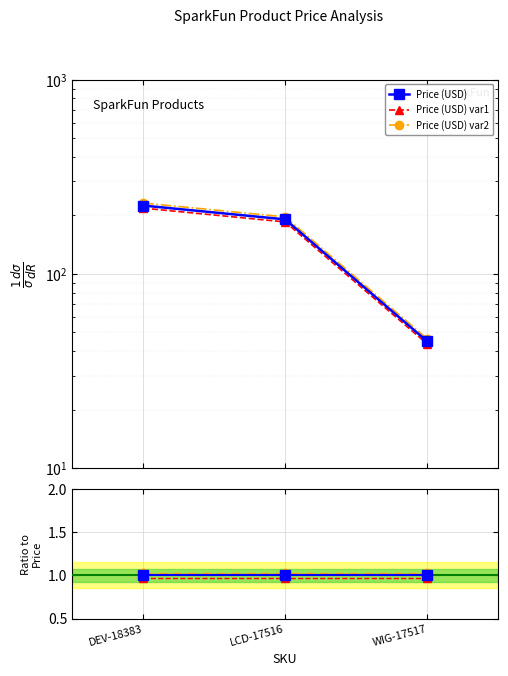

What is the maximum value shown in the chart?

231.7